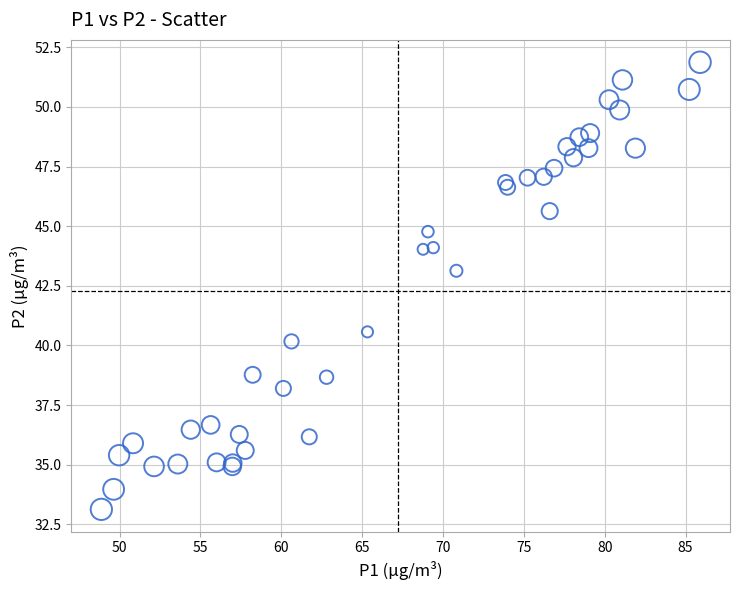

What Y value in the scatter plot is closest to 42?

43.1